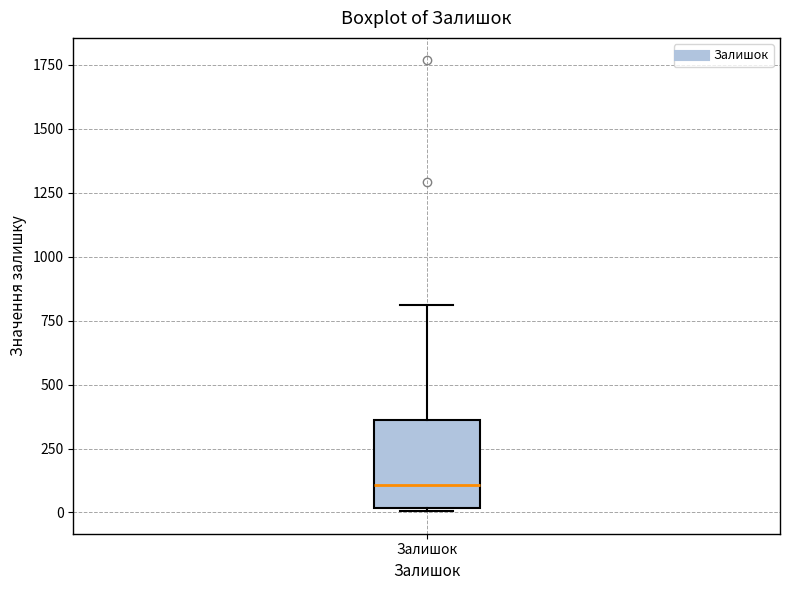

Read this box plot against the y-axis: the position of the median line, the range covered by the box, and the ends of both whiskers. The values are not printed on the chart, so give them approximately, as read against the axis.

median 100, box 0 to 350, whiskers 0 to 800